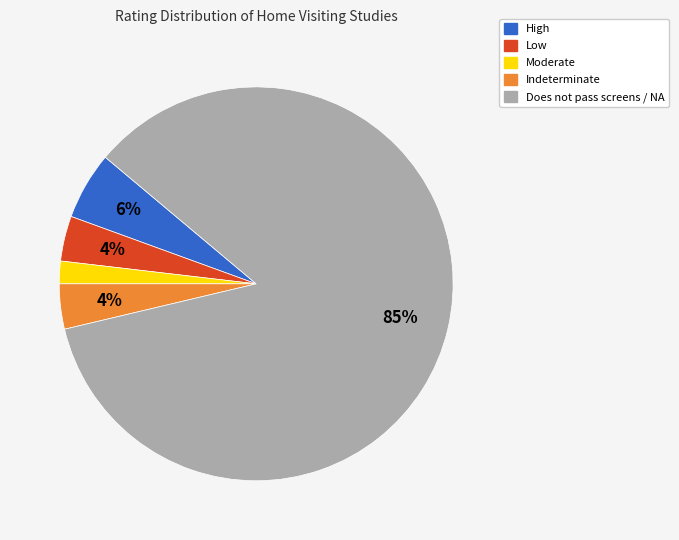

True or false: Indeterminate accounts for 17% of the total.

False